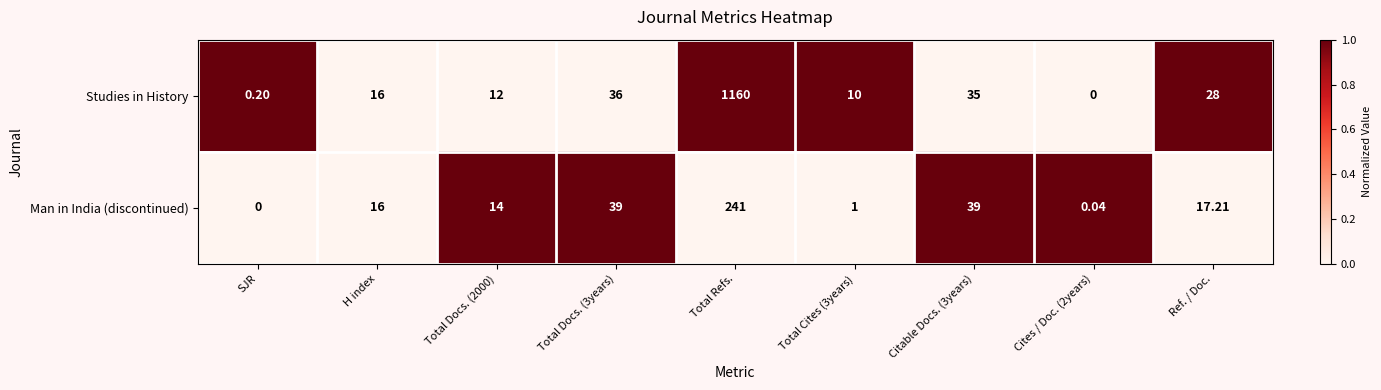

Between Total Docs. (2000) and Total Cites (3years), which series saw the biggest shift?

Man in India (discontinued)